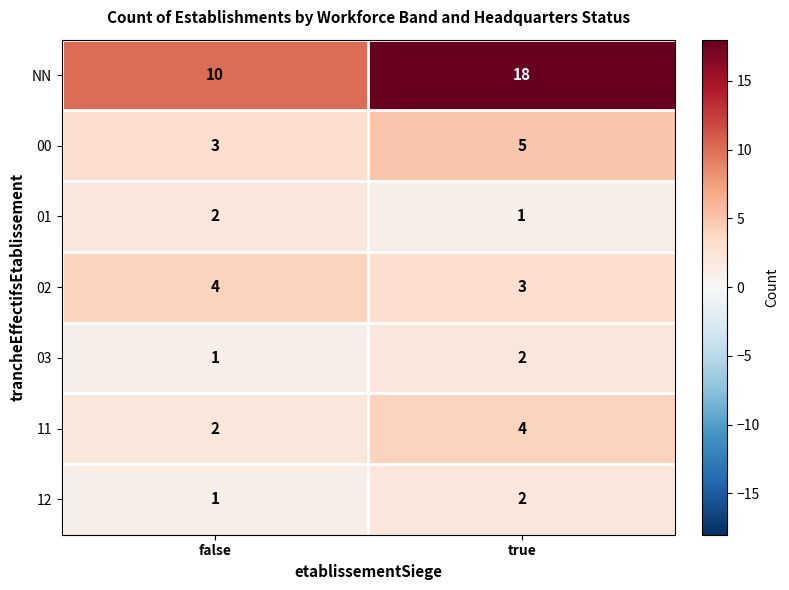

How many distinct data groups are displayed?

7